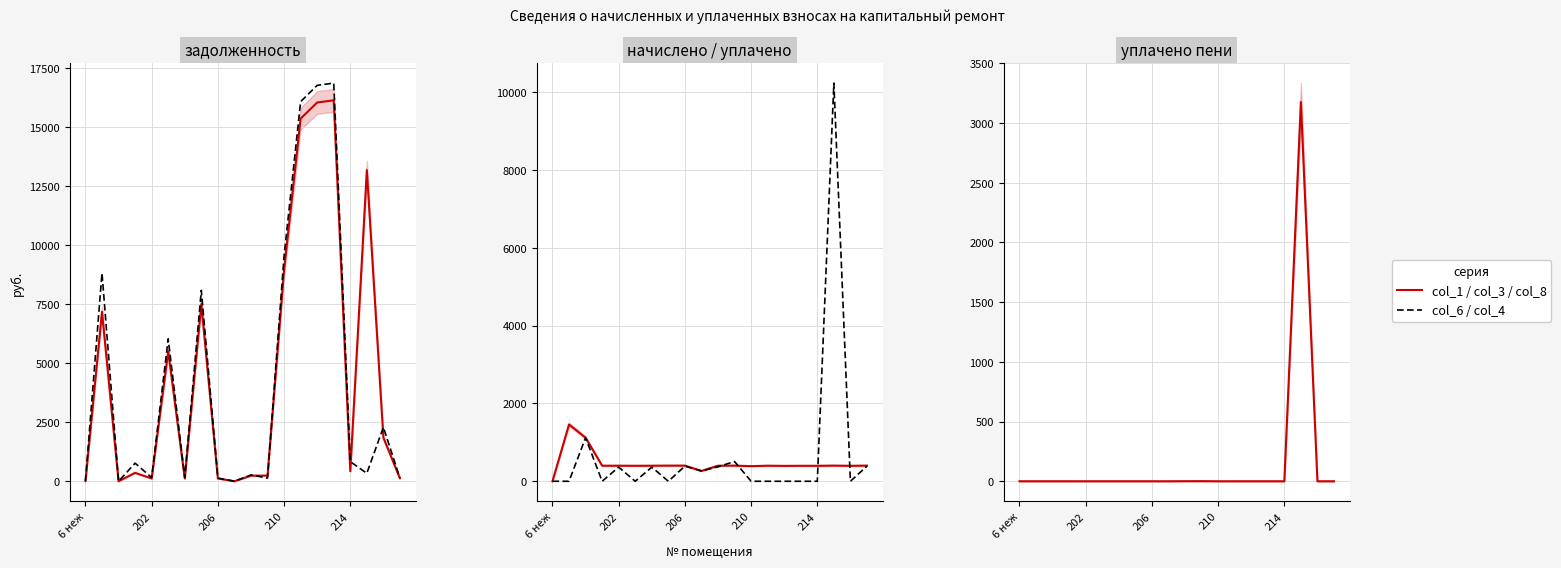

What is the sum of all задолженность (col_6) values?

87410.3